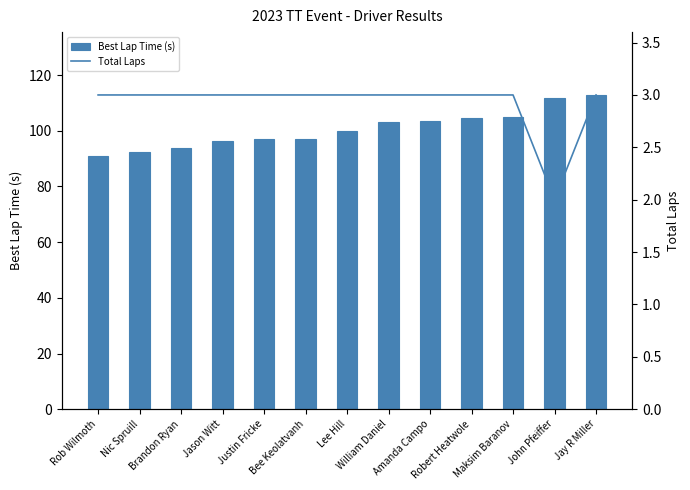

At which category does the chart reach its minimum across all series?

John Pfeiffer